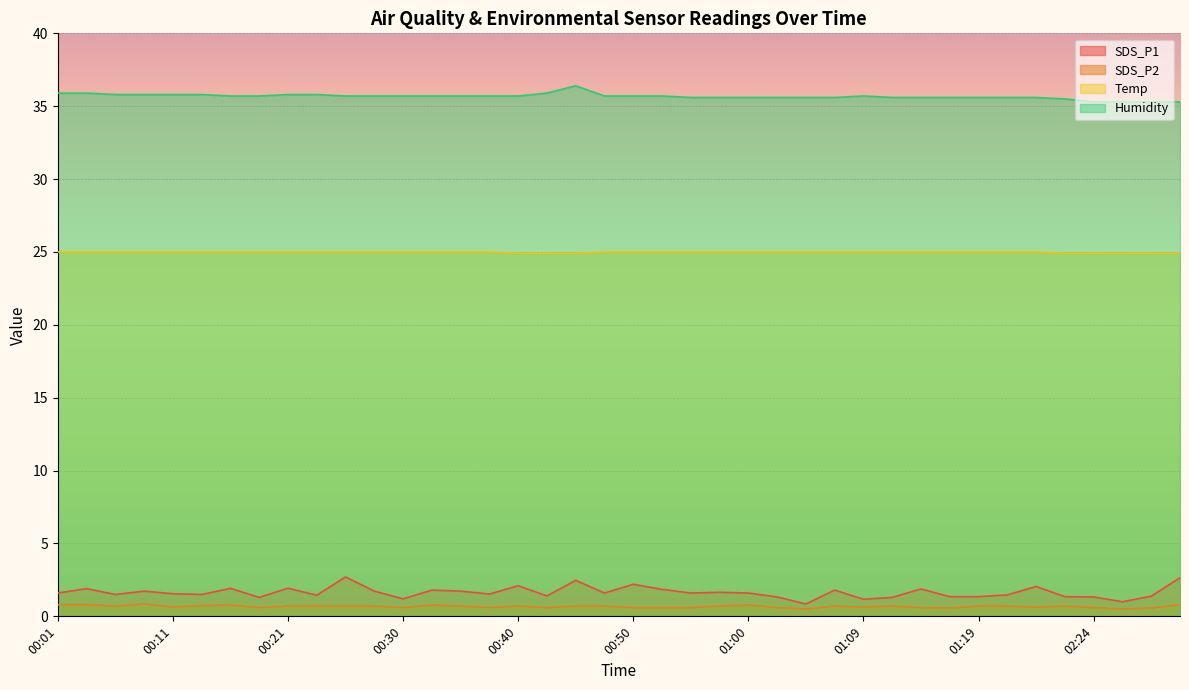

At which category does the chart reach its peak across all series?

00:45